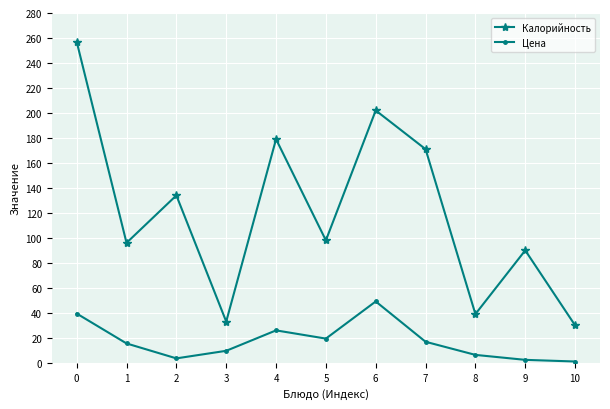

Which series changed the most between 7 and 8?

Калорийность